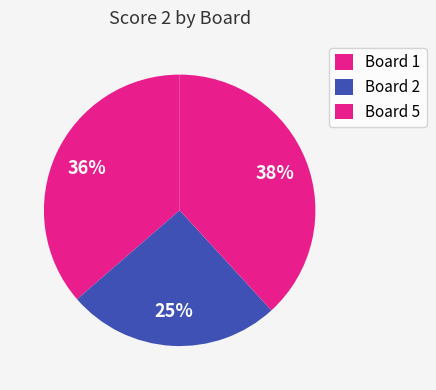

How many slices are in this pie chart?

3